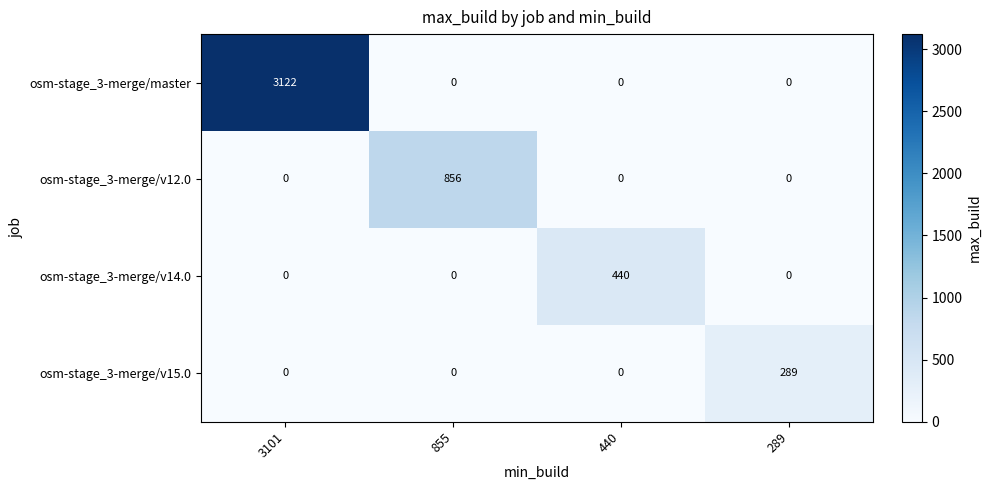

What is the sum of the osm-stage_3-merge/v12.0 values at 440 and 855?

856